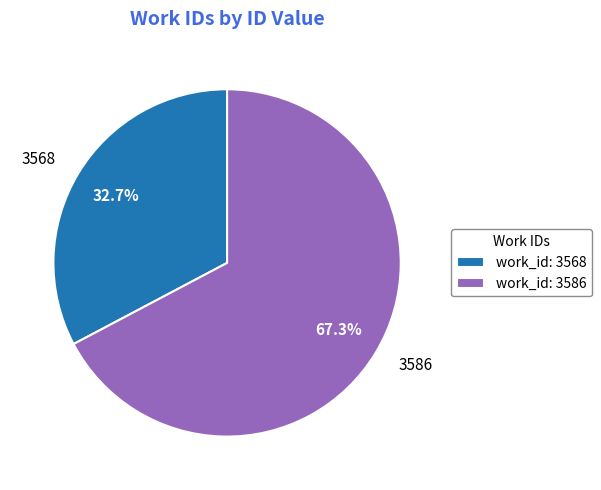

Which category has the smallest portion of the pie?

3568